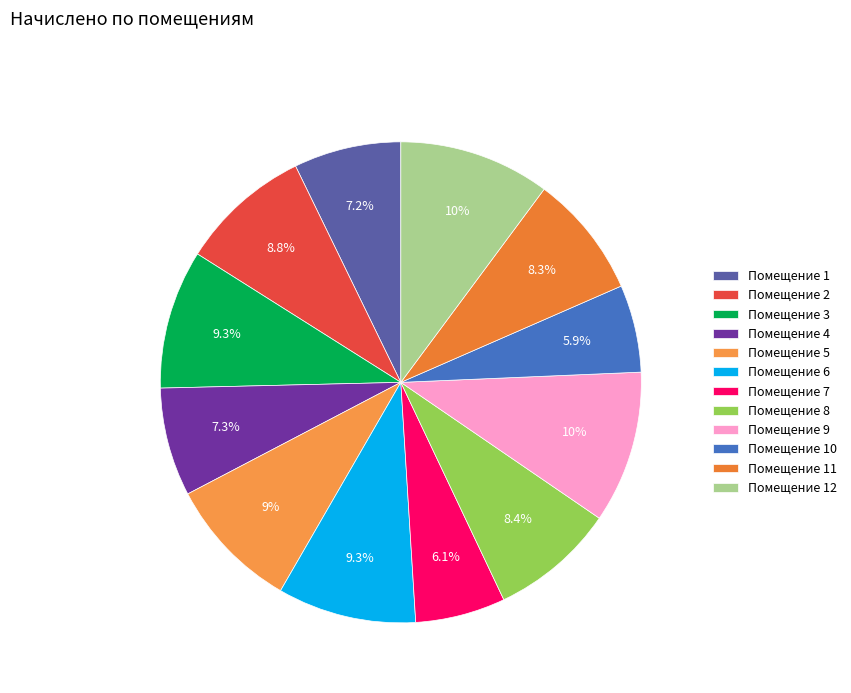

Count the number of slices in the pie.

12